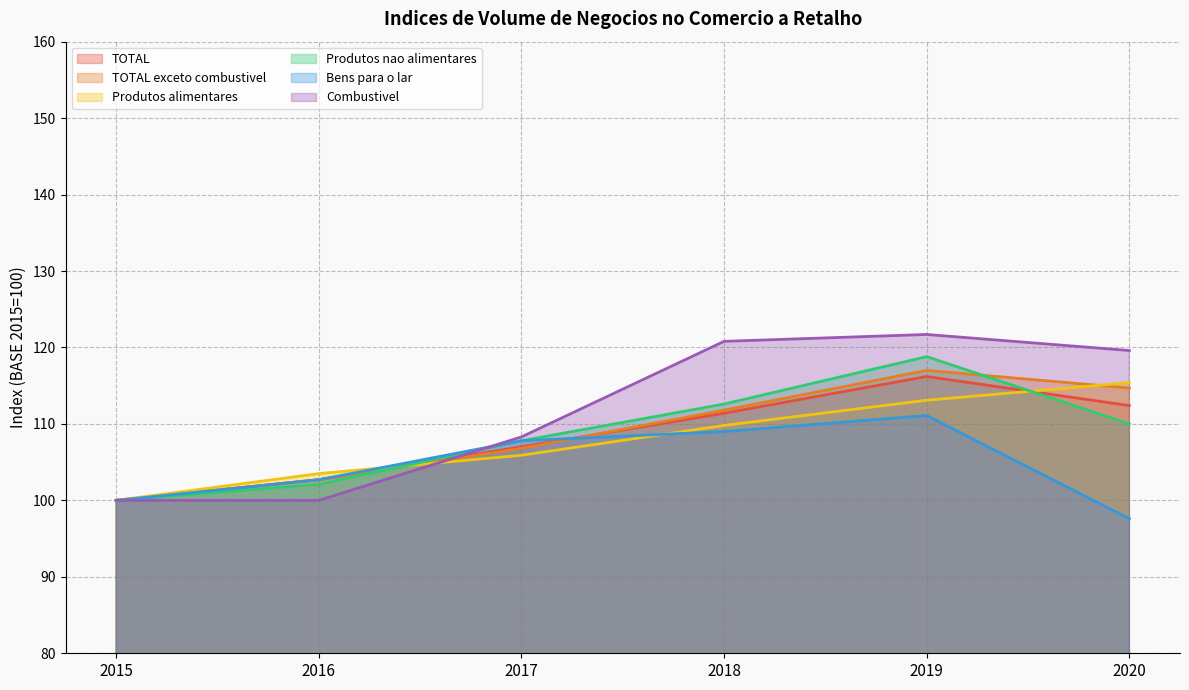

Is it true that TOTAL exceto combustivel equals 117.0 at 2019?

True